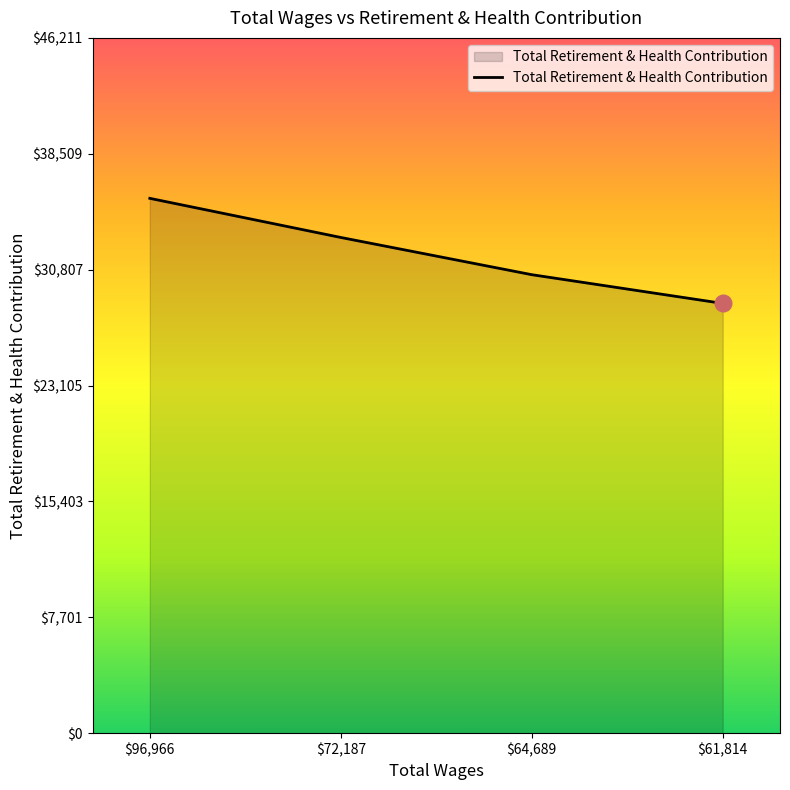

True or false: the data has more than 1 interior local peaks.

False